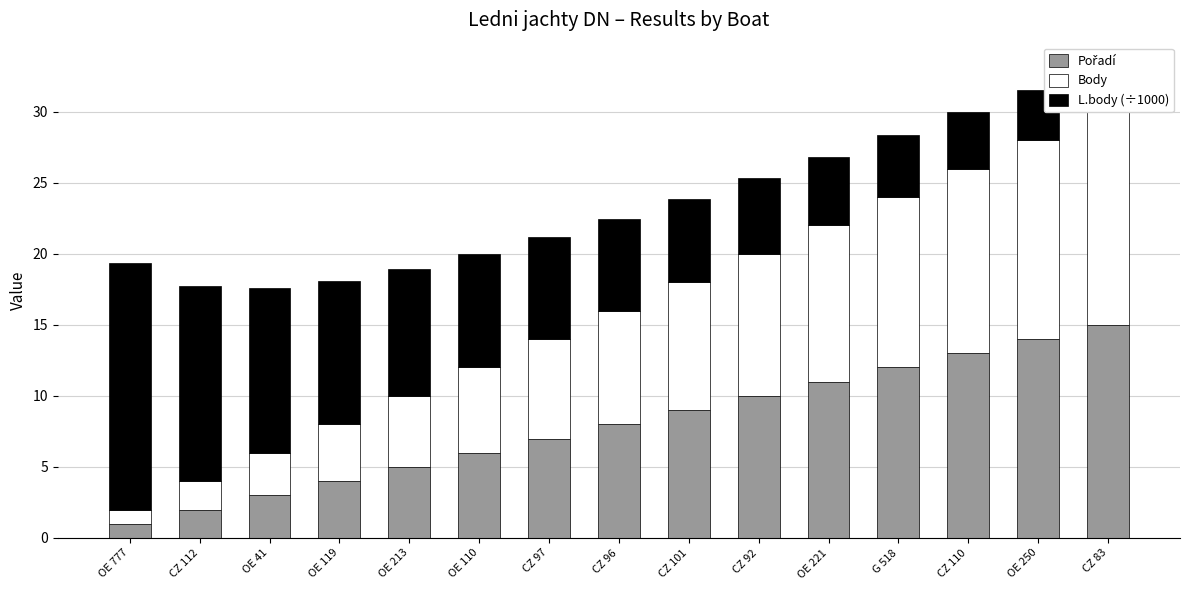

Reading left to right, extract all data points from this chart.

Pořadí: 1.0	2.0	3.0	4.0	5.0	6.0	7.0	8.0	9.0	10.0	11.0	12.0	13.0	14.0	15.0
Body: 1.0	2.0	3.0	4.0	5.0	6.0	7.0	8.0	9.0	10.0	11.0	12.0	13.0	14.0	15.0
L.body (÷1000): 17.3	13.7	11.6	10.1	8.9	8.0	7.2	6.5	5.9	5.3	4.8	4.4	4.0	3.6	3.2